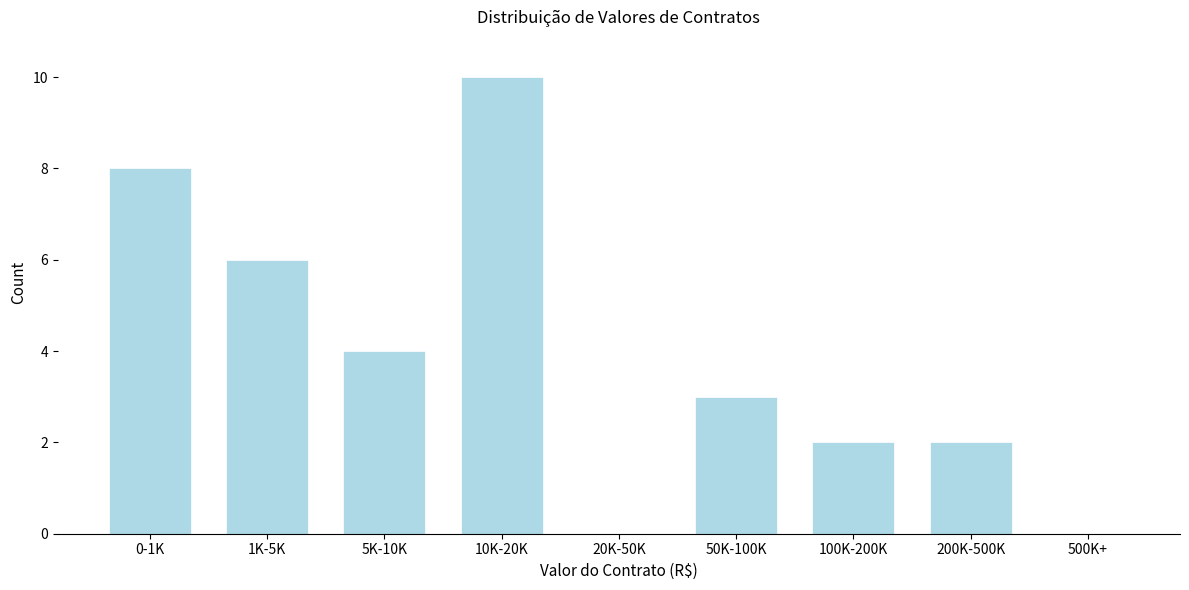

Reading left to right, list all the values displayed in this chart.

0-1K=8	1K-5K=6	5K-10K=4	10K-20K=10	20K-50K=0	50K-100K=3	100K-200K=2	200K-500K=2	500K+=0